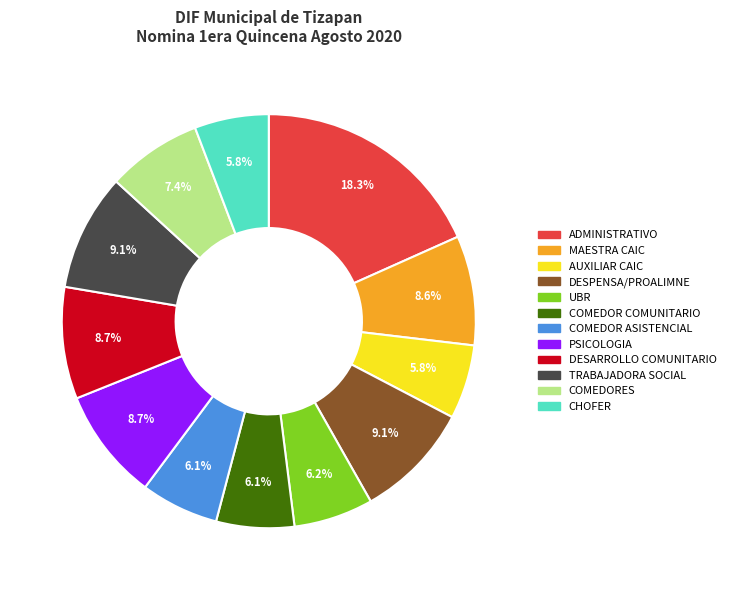

What is the ratio of the value at COMEDOR COMUNITARIO to the value at COMEDOR ASISTENCIAL?

1.0